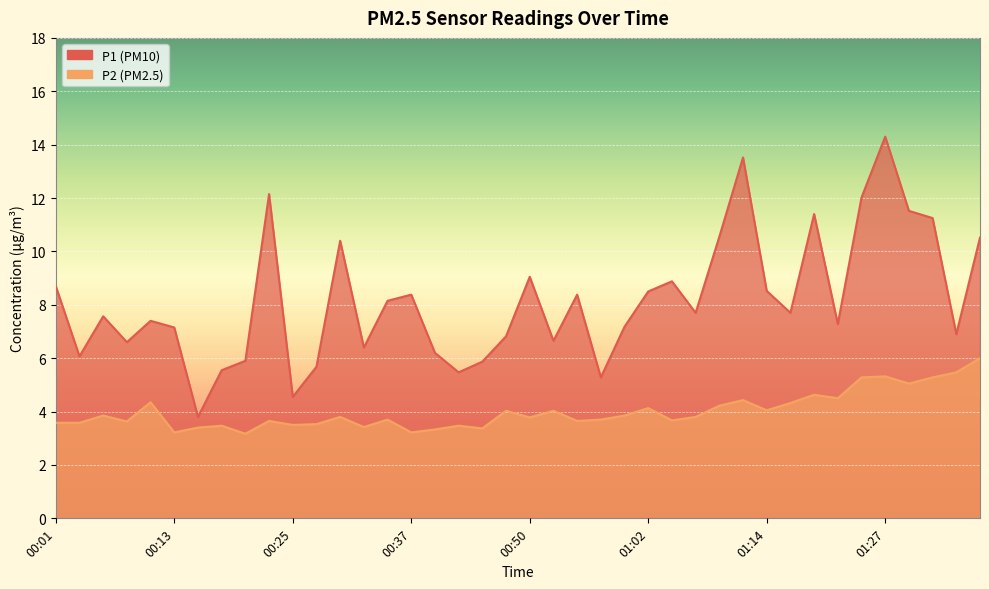

What is the average value of the P1 series?

8.1